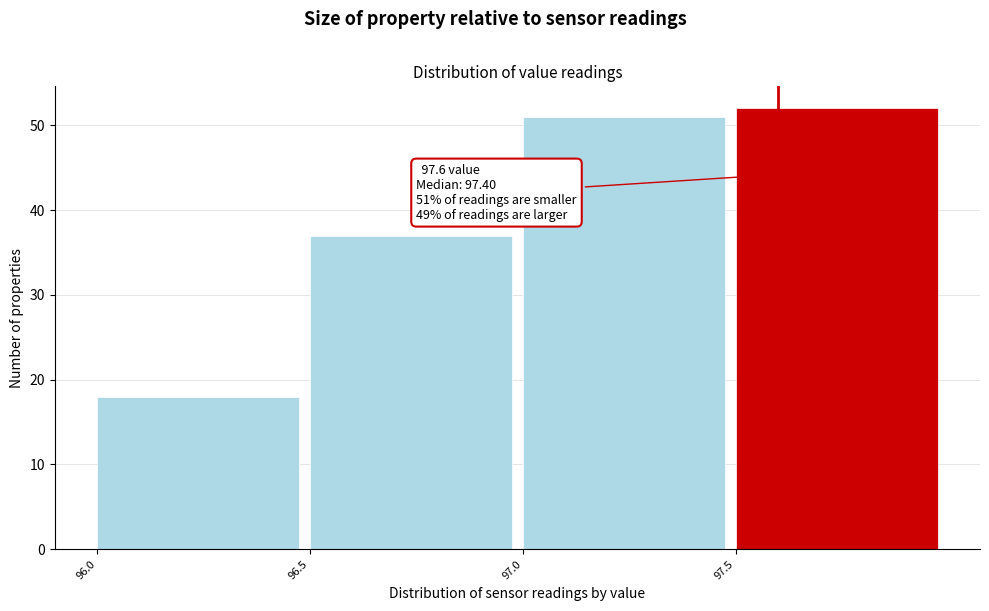

Over which range of the x-axis is the bar tallest?

97.5 to 98.0